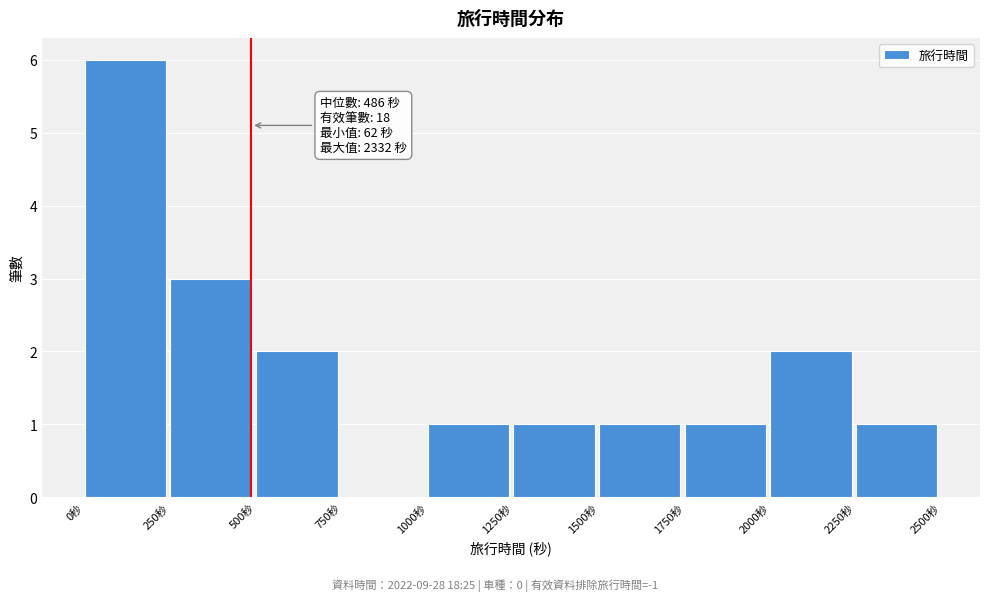

Which range on the x-axis has the tallest bar?

0 to 250